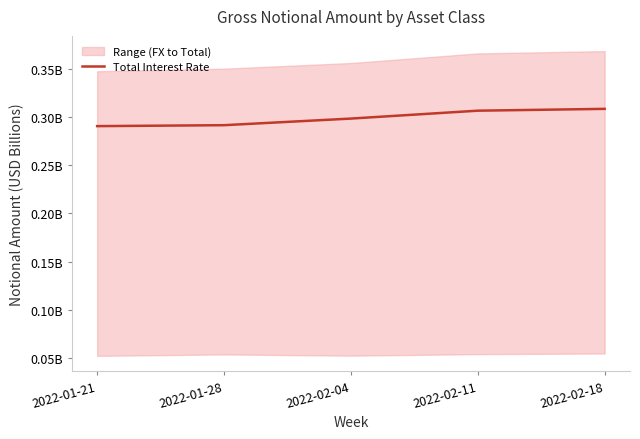

Rank the categories by value from highest to lowest.

2022-02-18, 2022-02-11, 2022-02-04, 2022-01-28, 2022-01-21